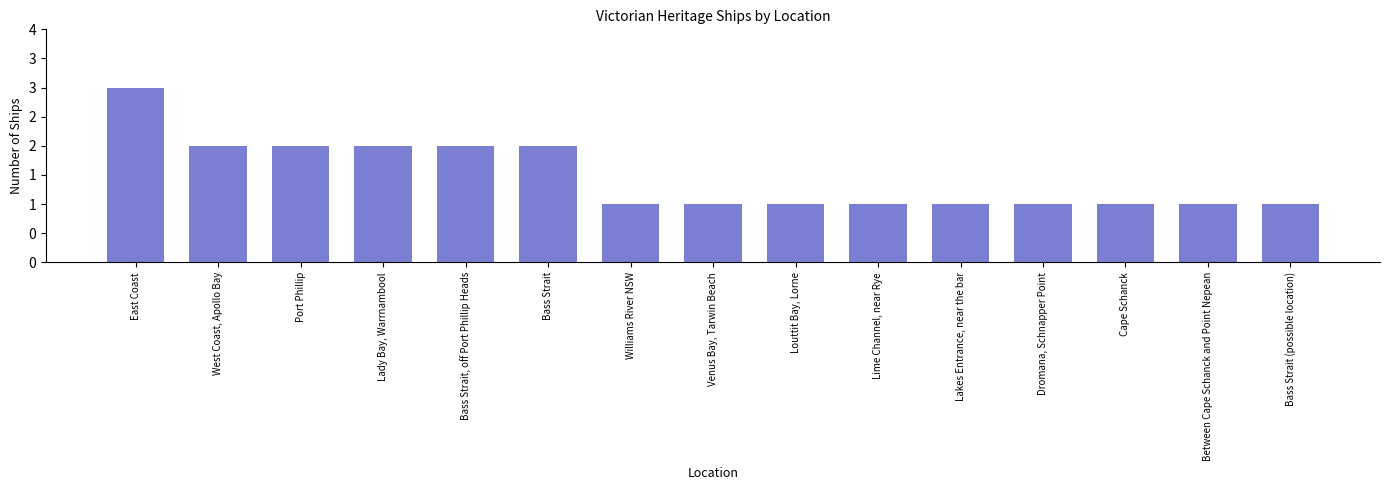

The chart shows a value of 2 at Lime Channel, near Rye. True or false?

False